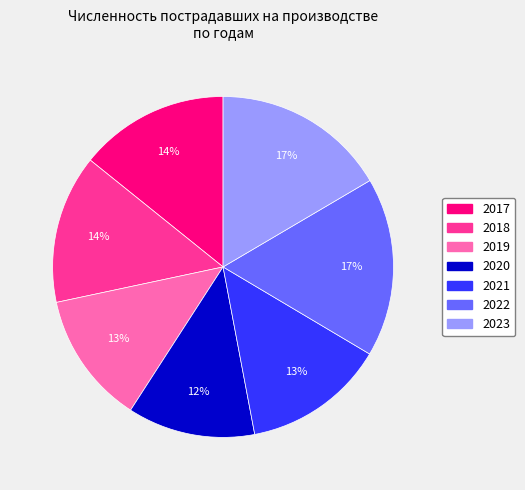

Is the sum of 2023 and 2021 greater than half?

No